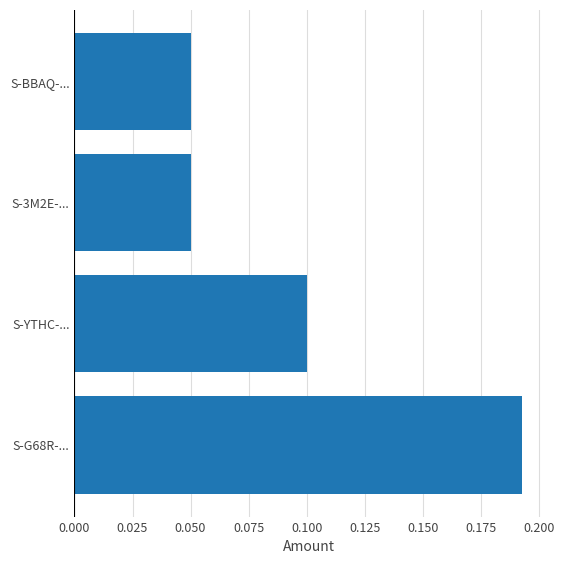

Count the values in the range 0 to 1.

4